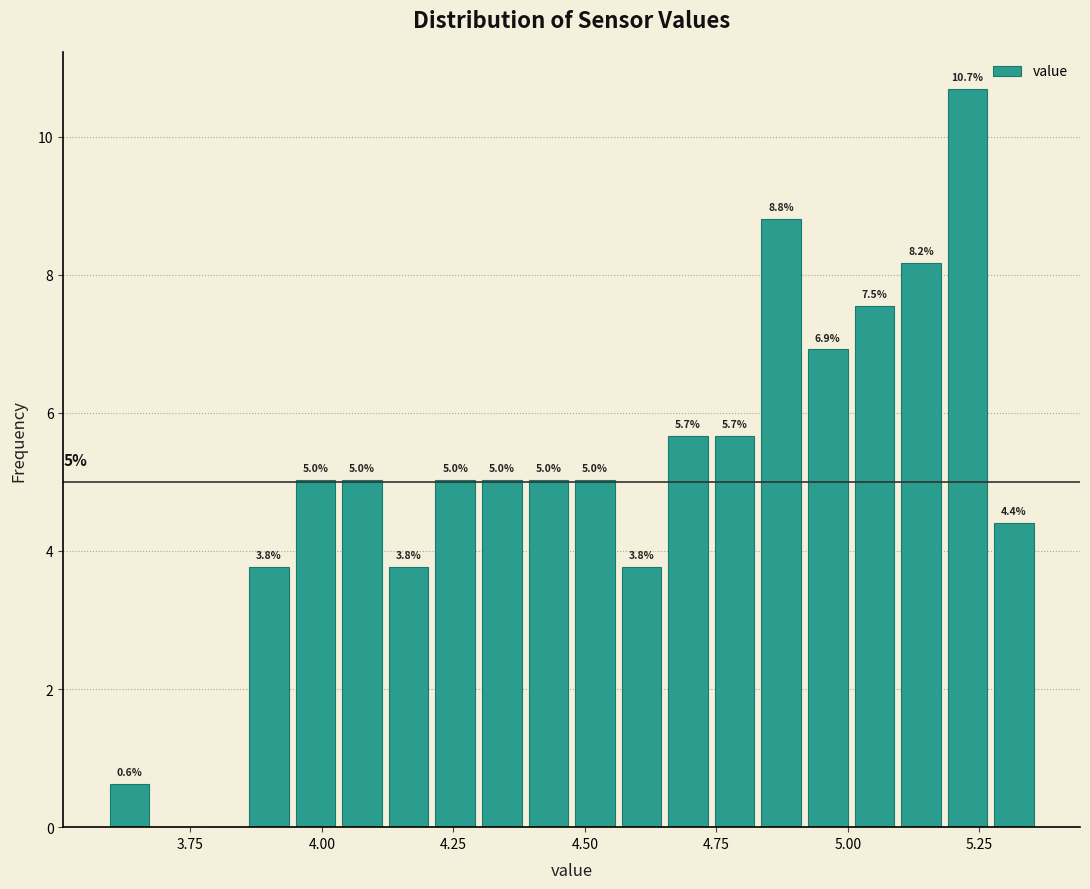

Read against the x-axis, roughly where is the centre of the tallest bar?

5.25